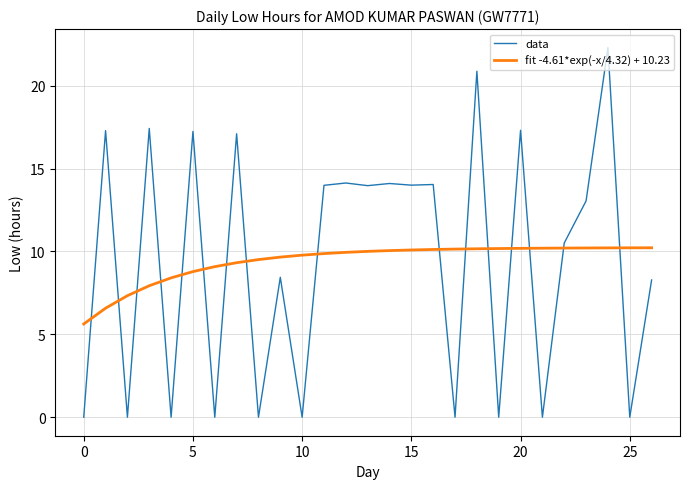

True or false: fit -4.61*exp(-x/4.32) + 10.23 and data cross at least once.

True